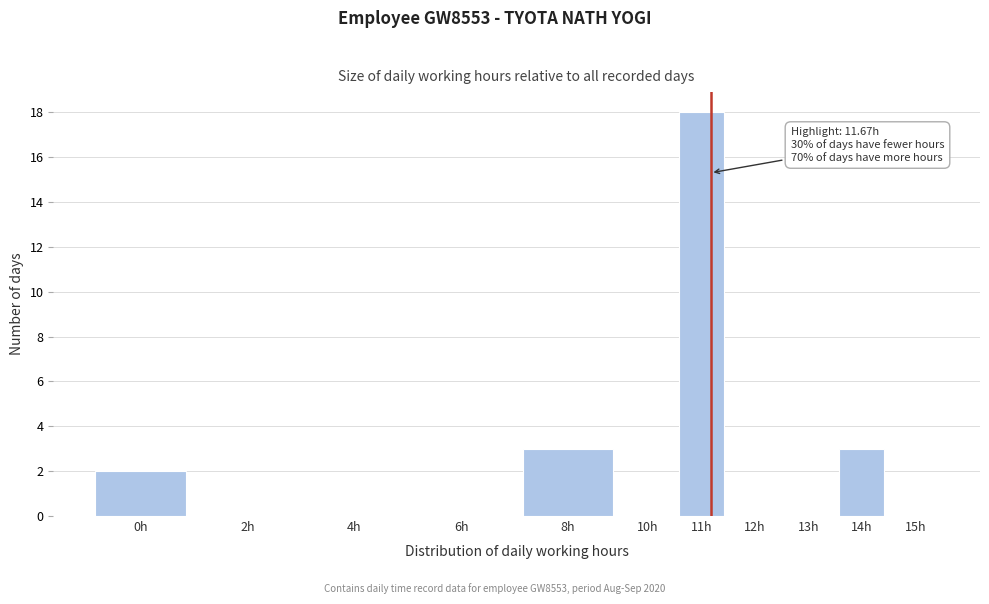

Reading left to right, list all the values displayed in this chart.

0h=2	2h=0	4h=0	6h=0	8h=3	10h=0	11h=18	12h=0	13h=0	14h=3	15h=0